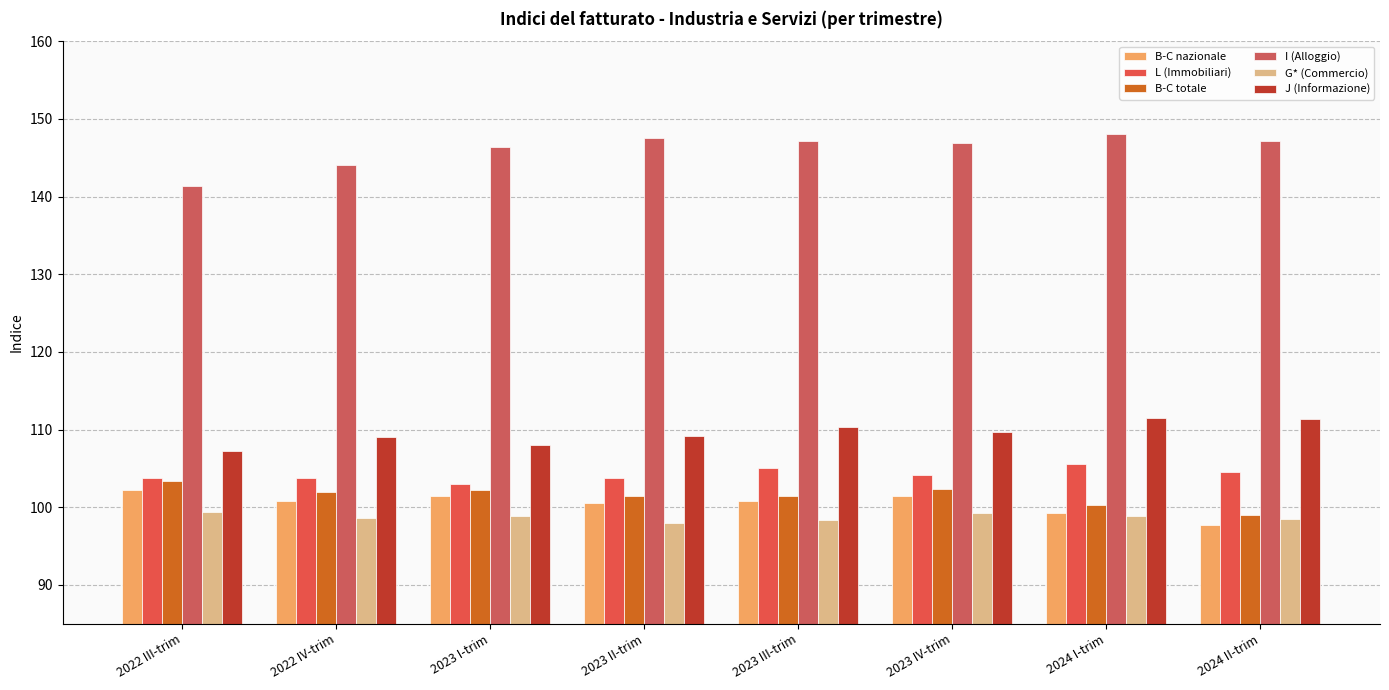

How many distinct data groups are displayed?

6